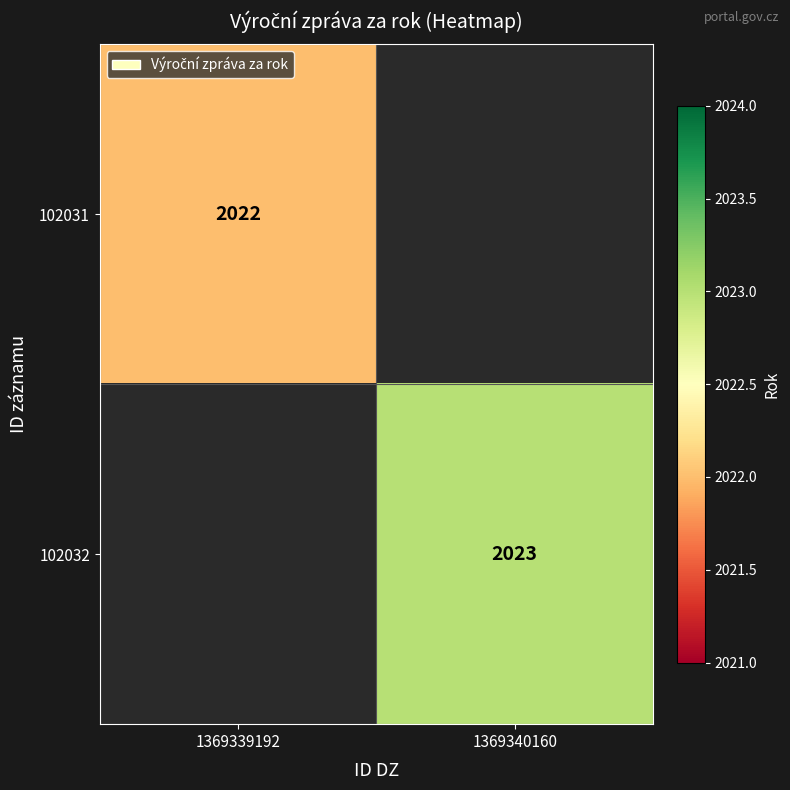

The 102032 series shows 2994 at 1369340160. True or false?

False